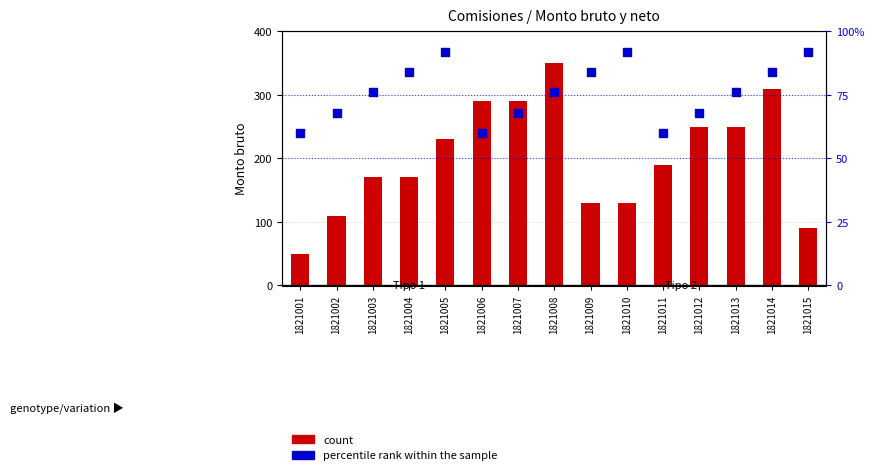

Is the value of count at 1821008 greater than the value of percentile rank within the sample at 1821005?

Yes